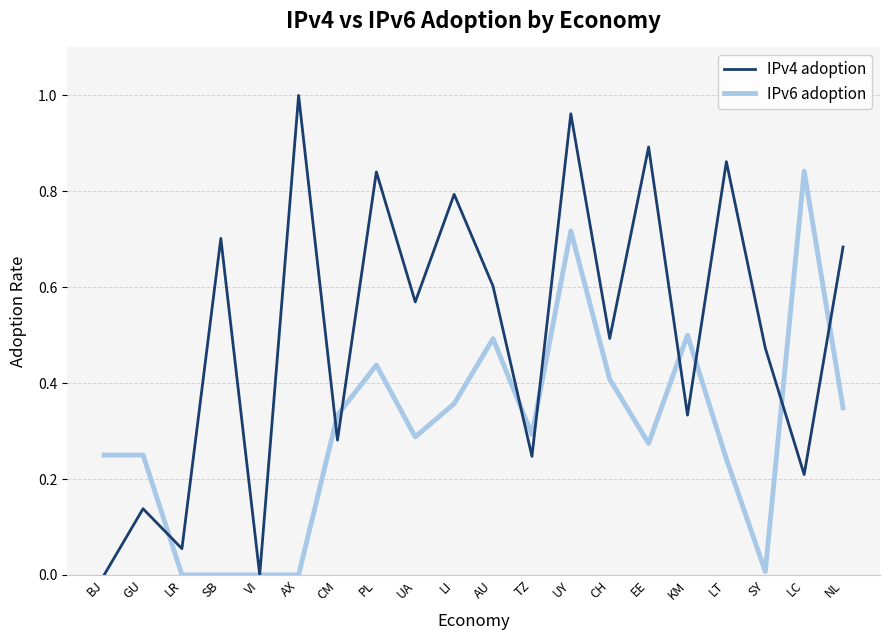

What position from the right is NL?

1